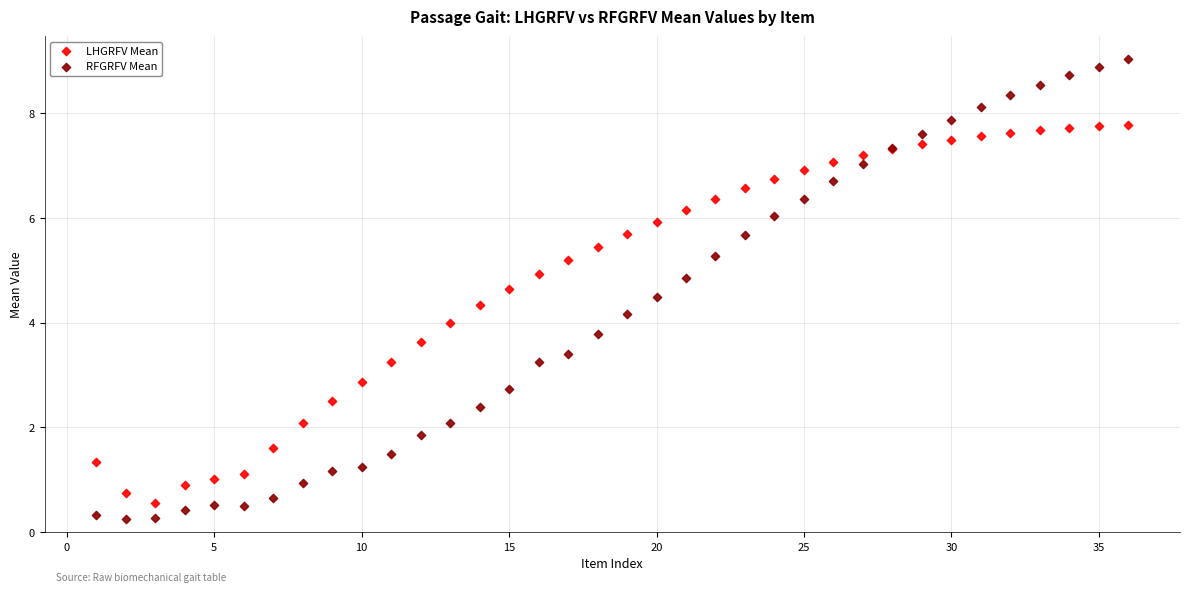

Which series reaches the maximum Y coordinate?

RFGRFV Mean